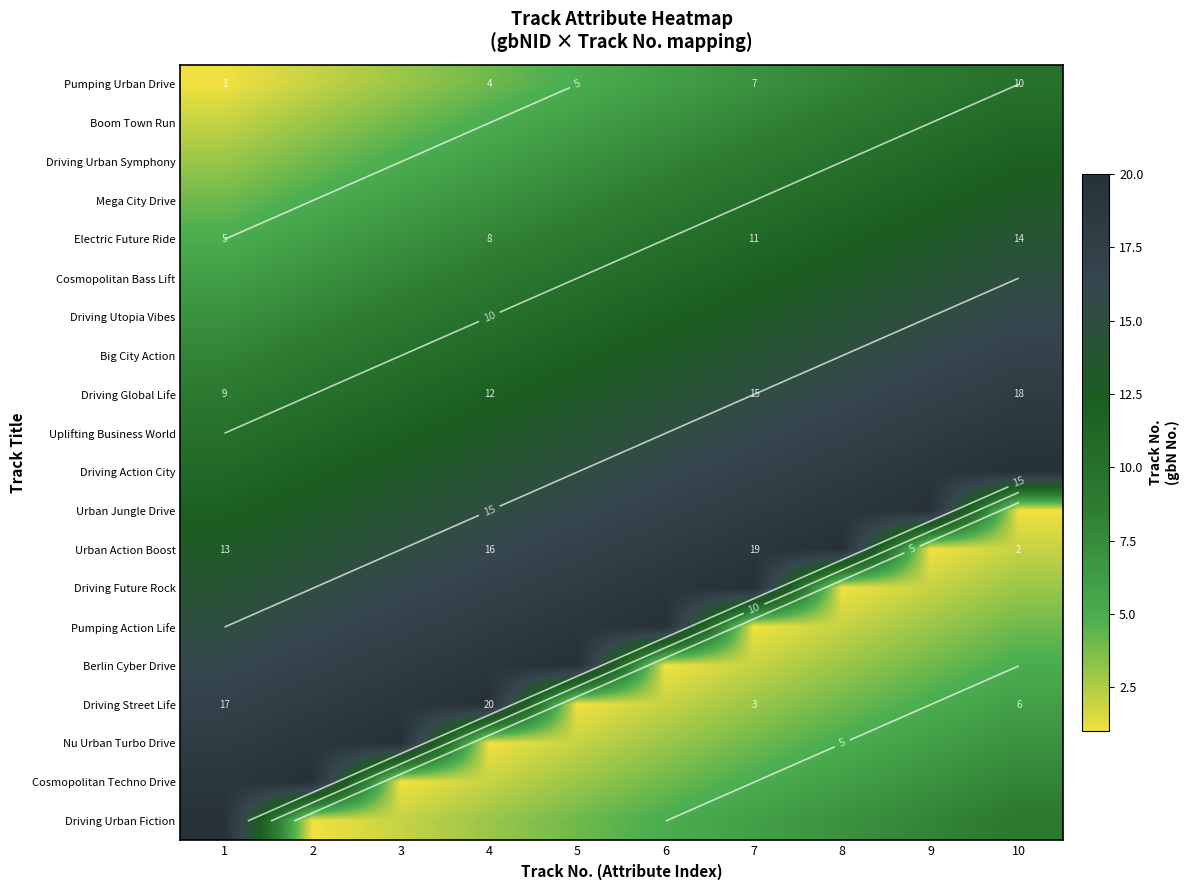

The Driving Action City series shows 22 at 5. True or false?

False